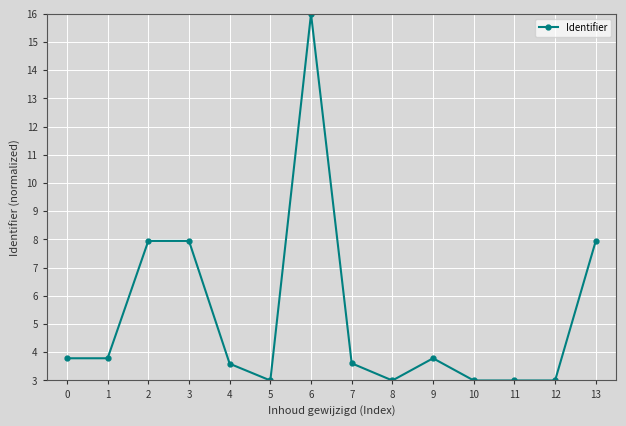

Is it true that the value at 2 is 7.9?

True